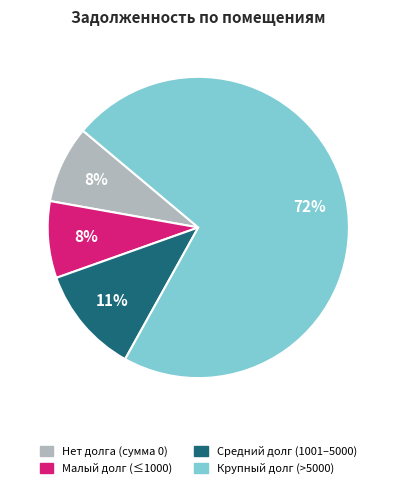

Which slice is the largest?

Крупный долг (>5000)